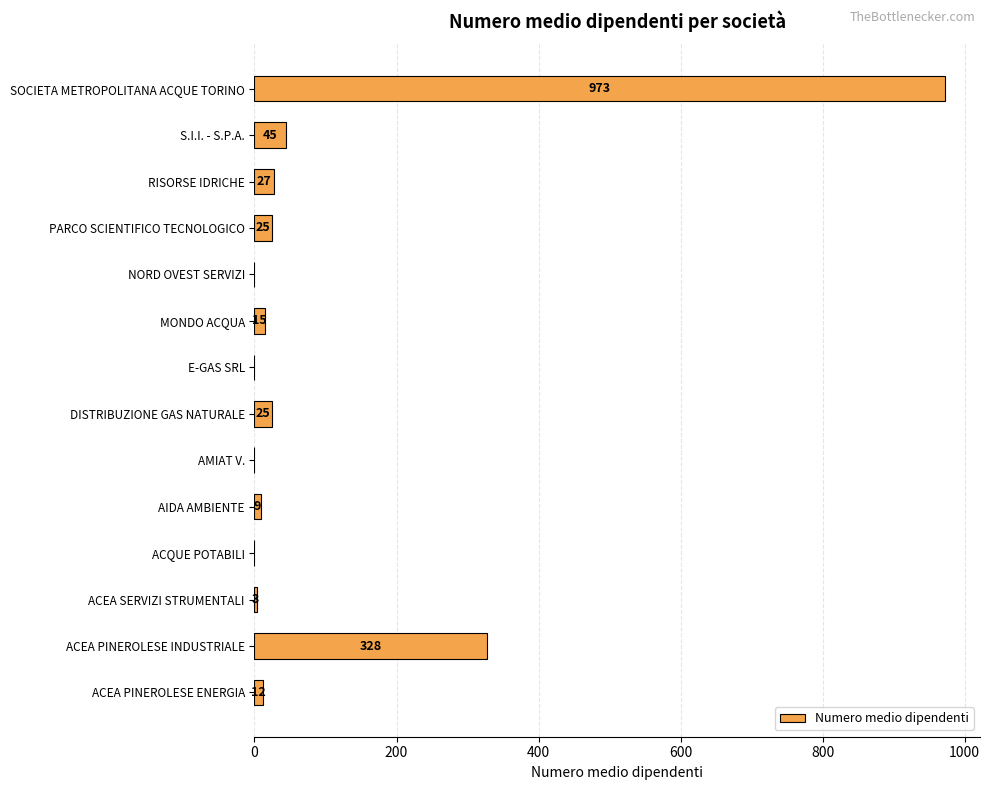

What is the sum of all values?

1462